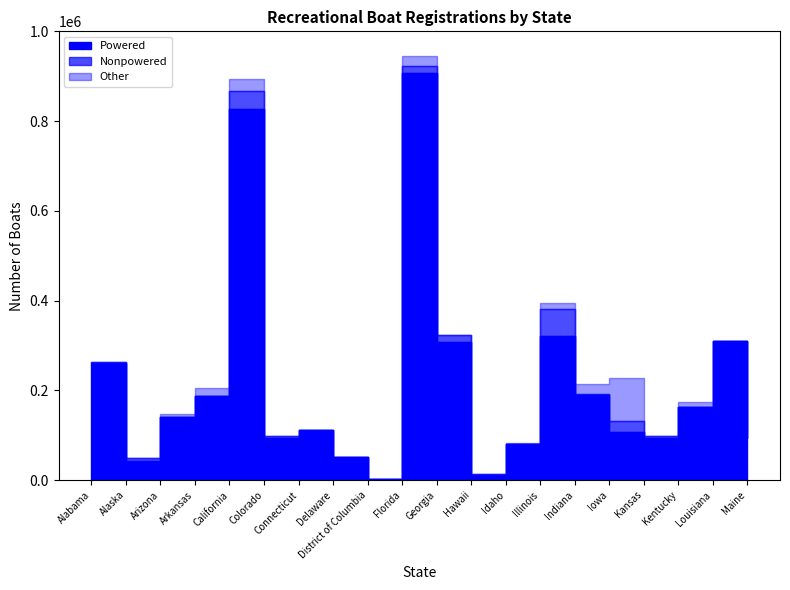

What is the sum of the Powered values at Kansas and Arizona?

235159